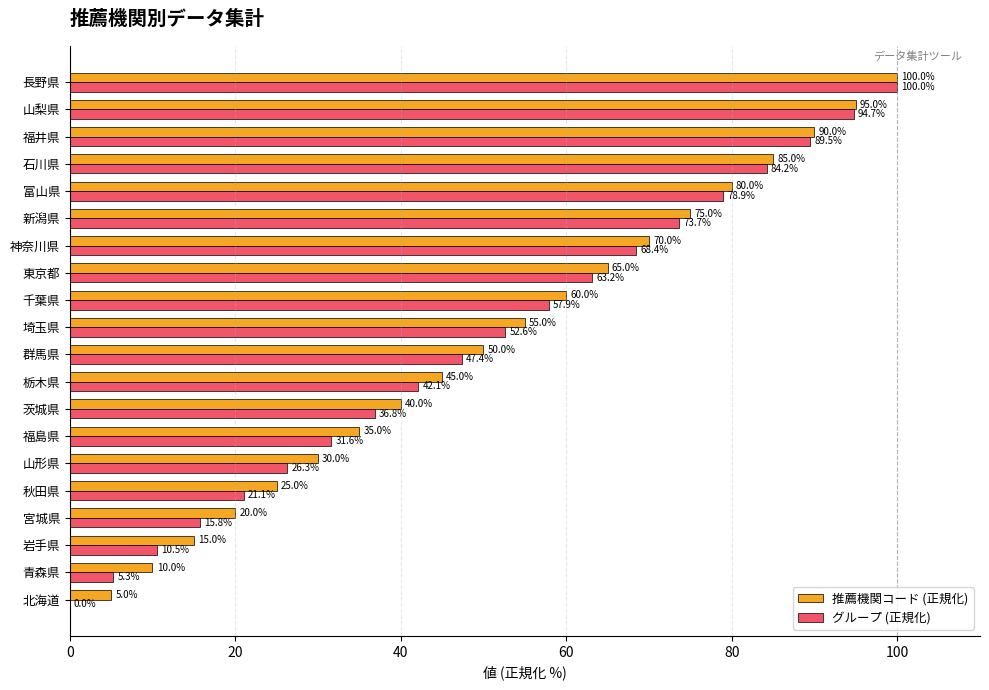

Which series has the largest total across all categories?

推薦機関コード (正規化)